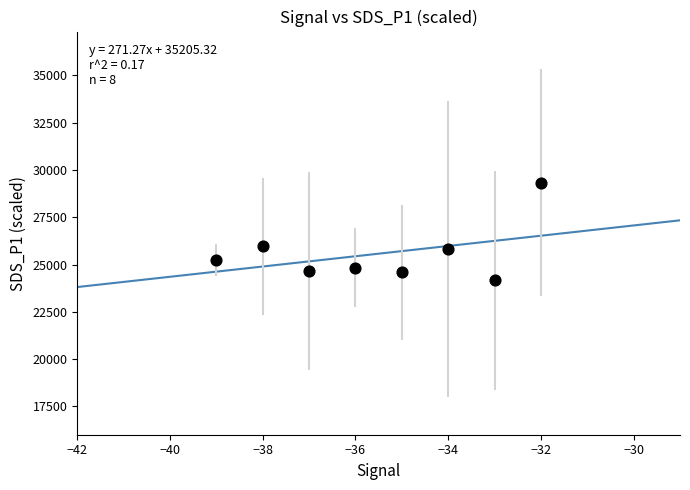

What is the average X value?

-35.5